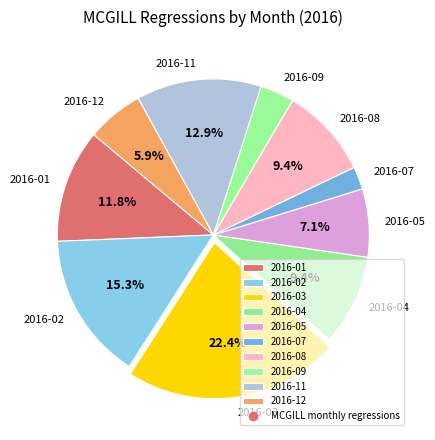

What portion of the pie excludes 2016-02?

84.7%